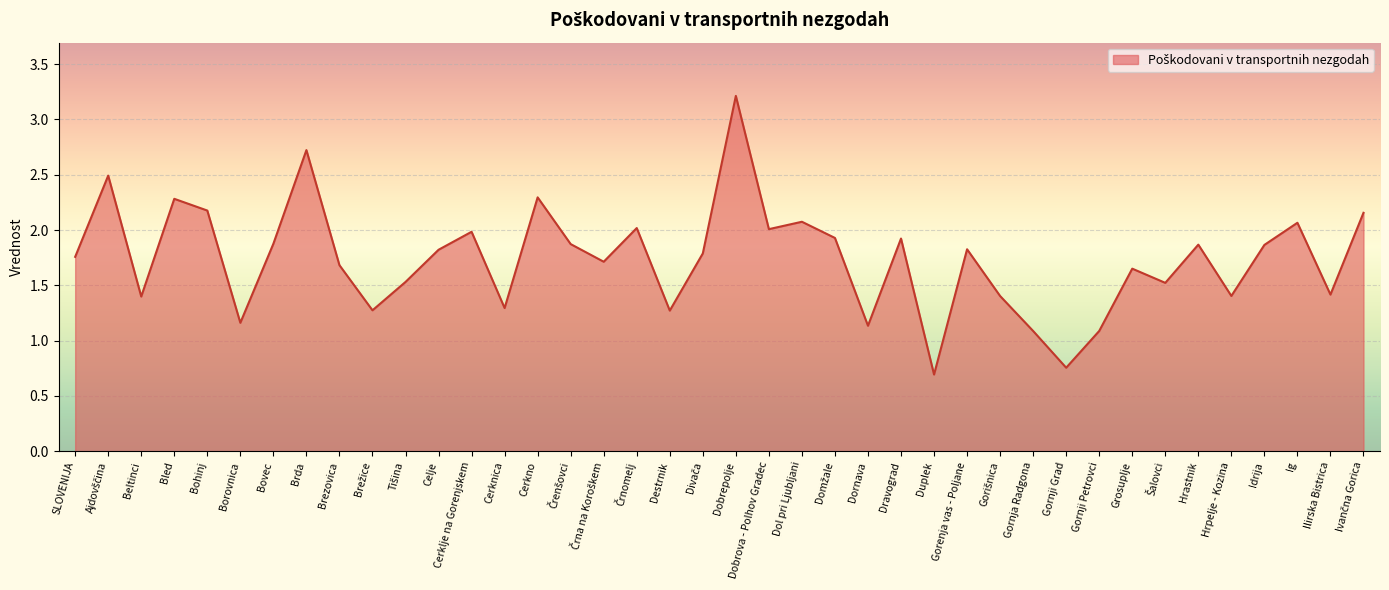

True or false: the data shows 1.2 at Gornji Grad.

False